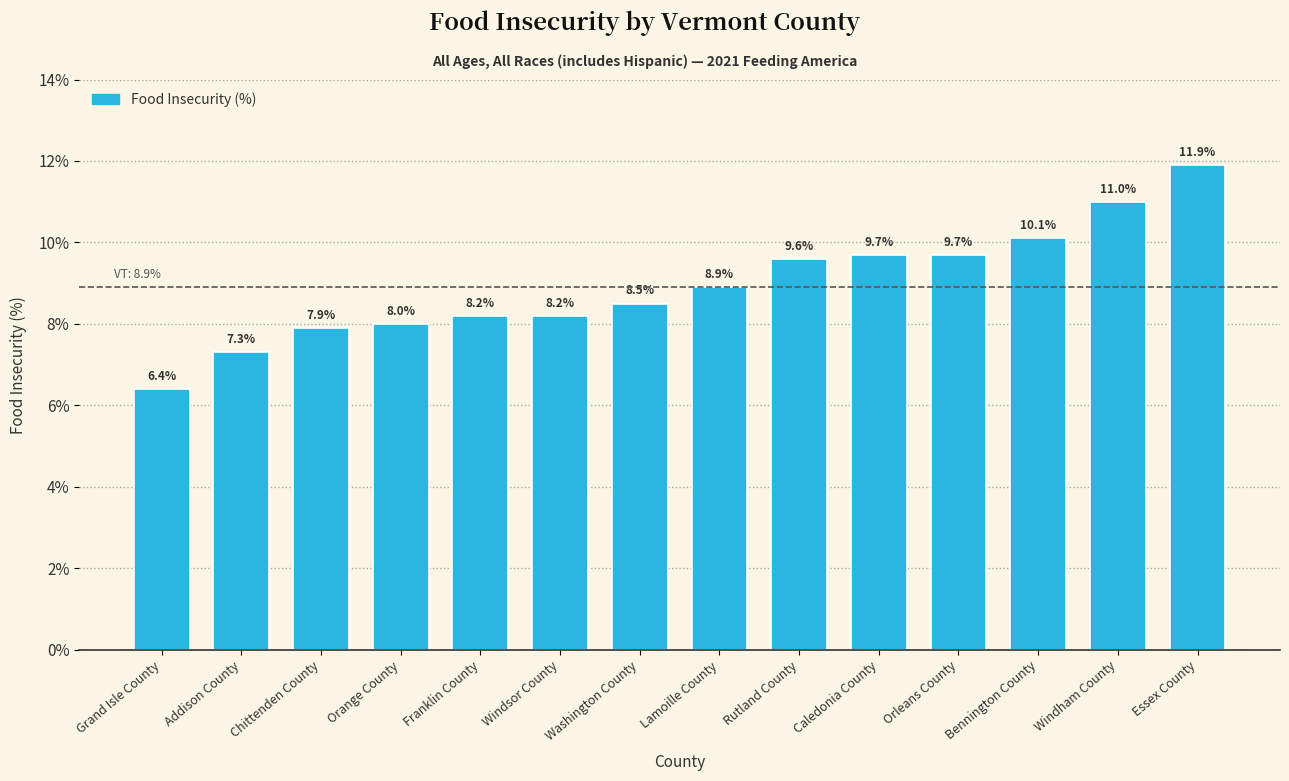

Reading left to right, transcribe all the data shown in this chart.

6.4	7.3	7.9	8.0	8.2	8.2	8.5	8.9	9.6	9.7	9.7	10.1	11.0	11.9